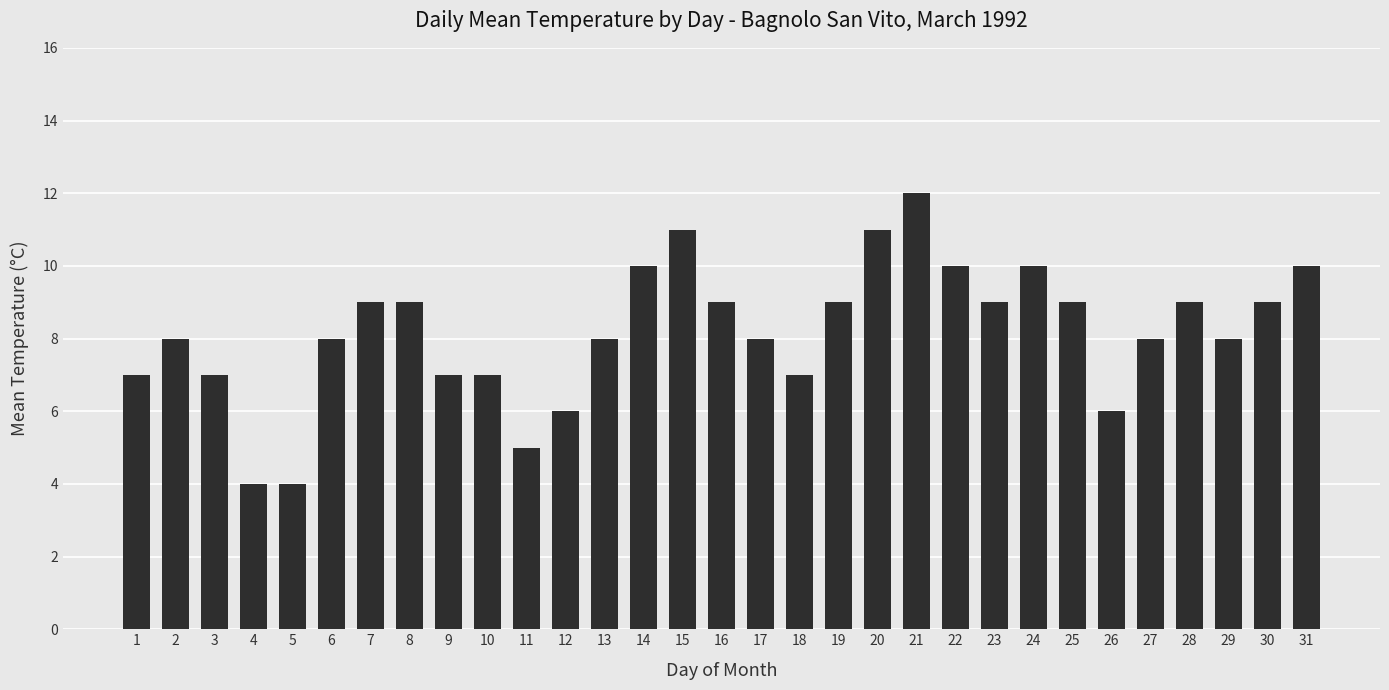

Reading left to right, what are all the values shown in this chart?

7	8	7	4	4	8	9	9	7	7	5	6	8	10	11	9	8	7	9	11	12	10	9	10	9	6	8	9	8	9	10